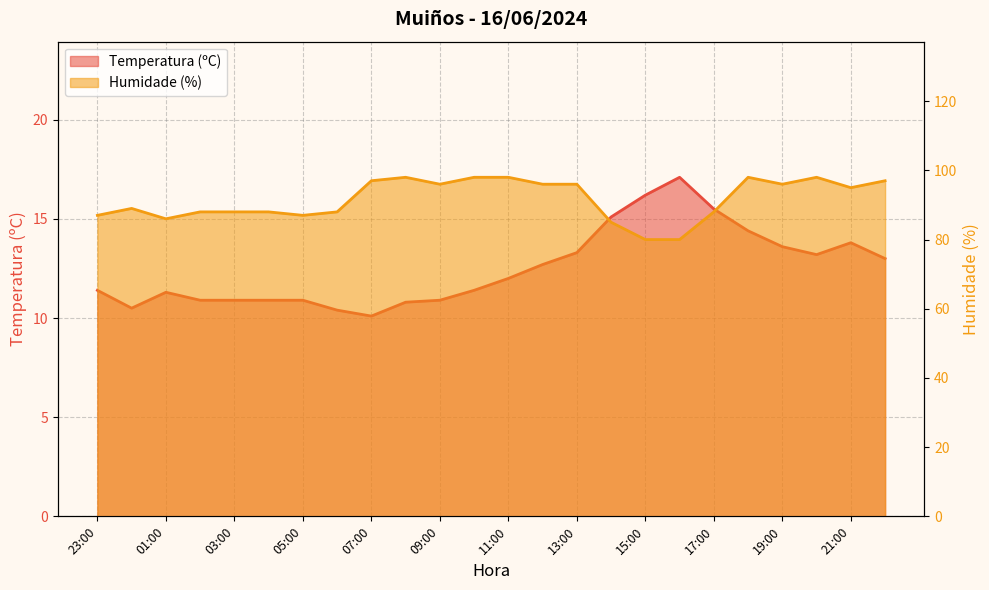

Reading left to right, extract all data points from this chart.

Temperatura (ºC): 23:00=11.4	00:00=10.5	01:00=11.3	02:00=10.9	03:00=10.9	04:00=10.9	05:00=10.9	06:00=10.4	07:00=10.1	08:00=10.8	09:00=10.9	10:00=11.4	11:00=12.0	12:00=12.7	13:00=13.3	14:00=15.1	15:00=16.2	16:00=17.1	17:00=15.5	18:00=14.4	19:00=13.6	20:00=13.2	21:00=13.8	22:00=13.0
Humidade (%): 23:00=87.0	00:00=89.0	01:00=86.0	02:00=88.0	03:00=88.0	04:00=88.0	05:00=87.0	06:00=88.0	07:00=97.0	08:00=98.0	09:00=96.0	10:00=98.0	11:00=98.0	12:00=96.0	13:00=96.0	14:00=85.0	15:00=80.0	16:00=80.0	17:00=88.0	18:00=98.0	19:00=96.0	20:00=98.0	21:00=95.0	22:00=97.0